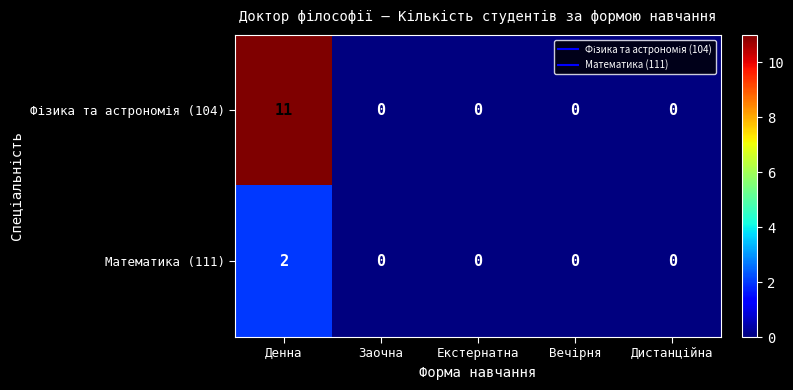

What is the difference between the highest and lowest values at Денна?

9